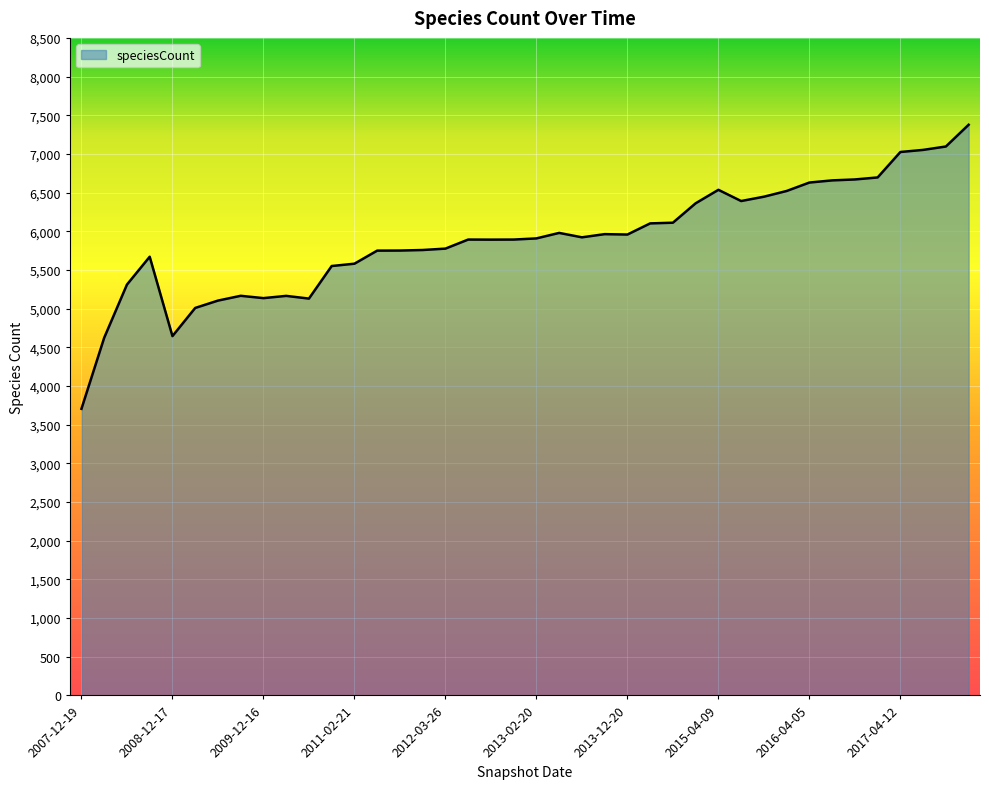

What is the minimum value shown in the chart?

3705